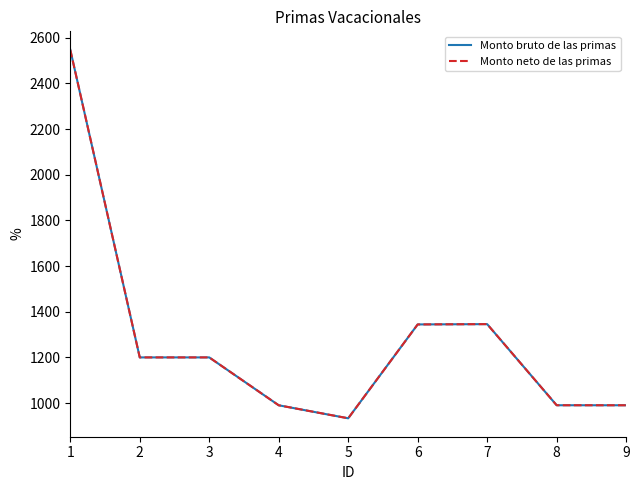

Reading right to left, transcribe all the data shown in this chart.

Monto bruto de las primas: 990.4	990.5	1345.8	1344.4	933.3	990.3	1200.0	1200.0	2547.5
Monto neto de las primas: 990.4	990.5	1345.8	1344.4	933.3	990.3	1200.0	1200.0	2547.5